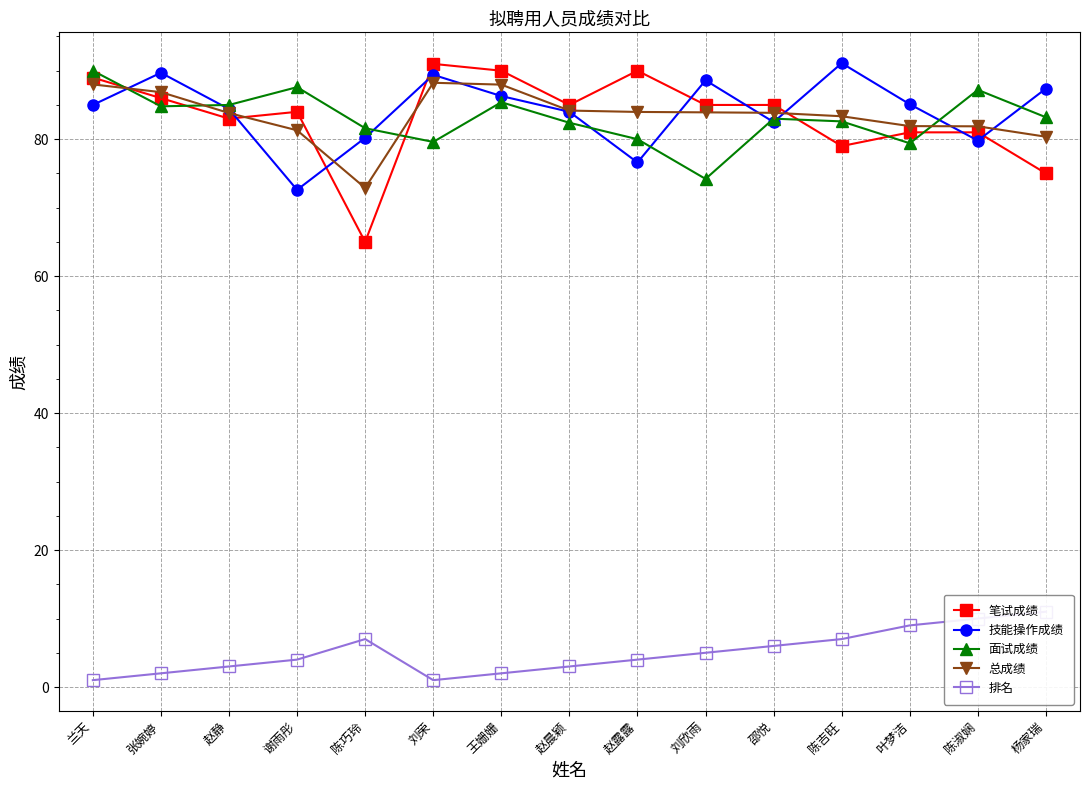

How many lines are shown in the chart?

5